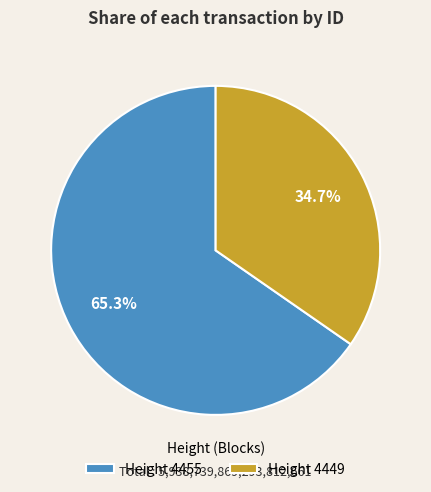

Which slice is the largest?

Height 4455